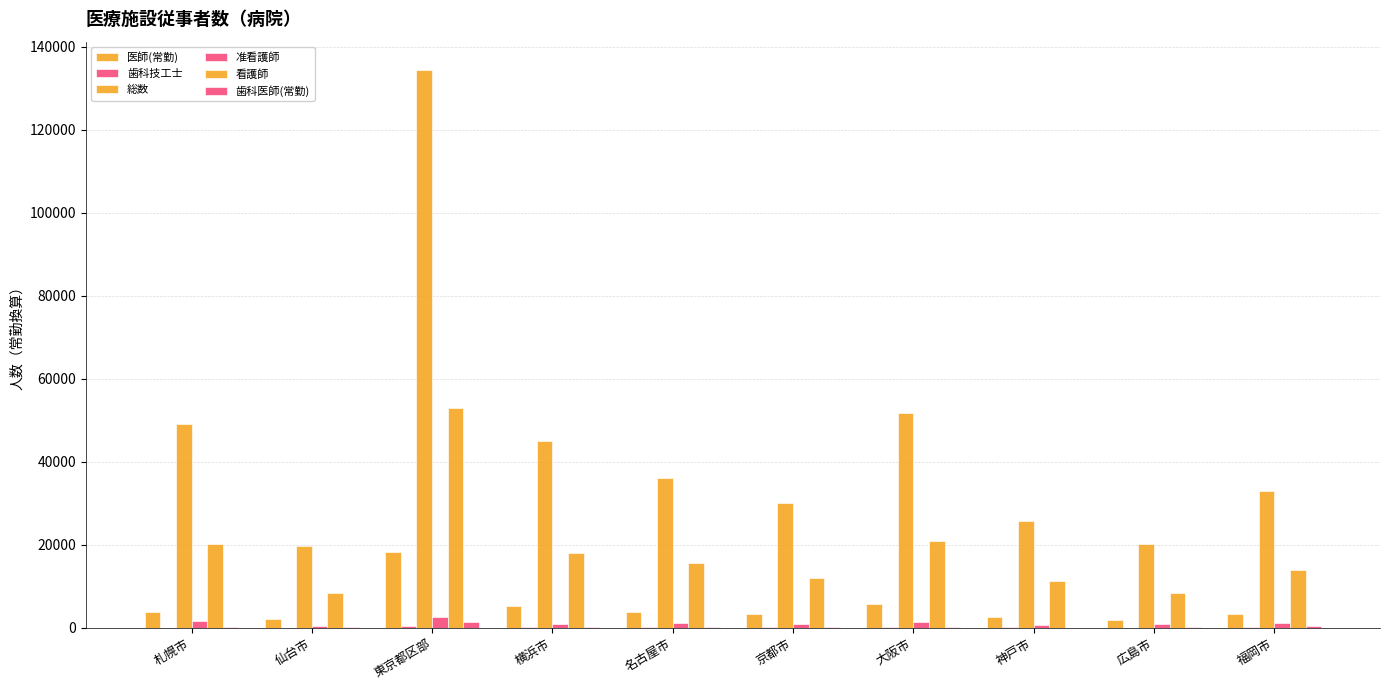

Which category has the highest value across all series?

東京都区部